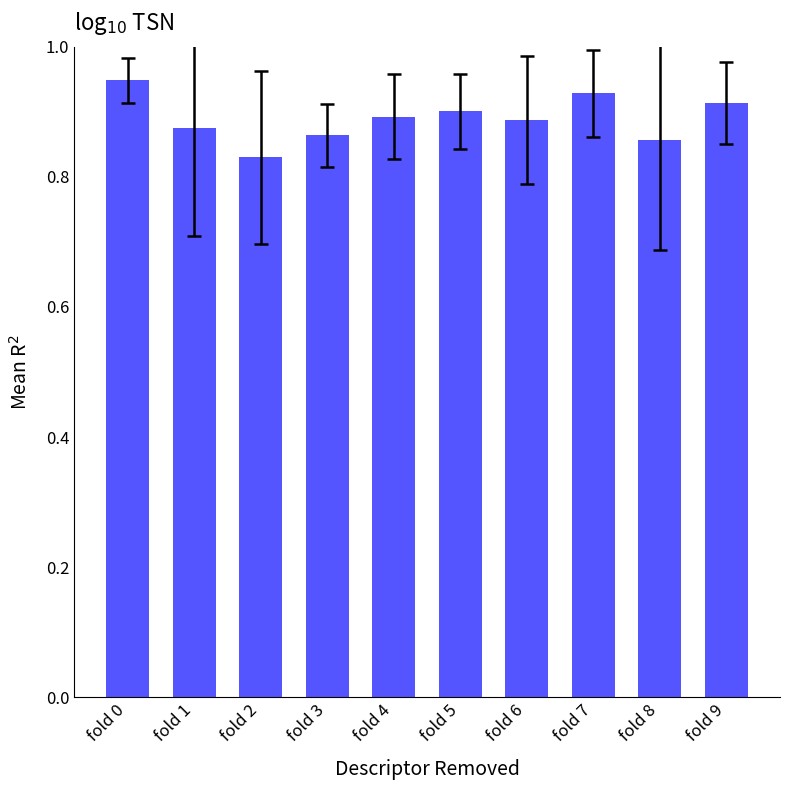

At which category does the chart reach its minimum across all series?

fold 2